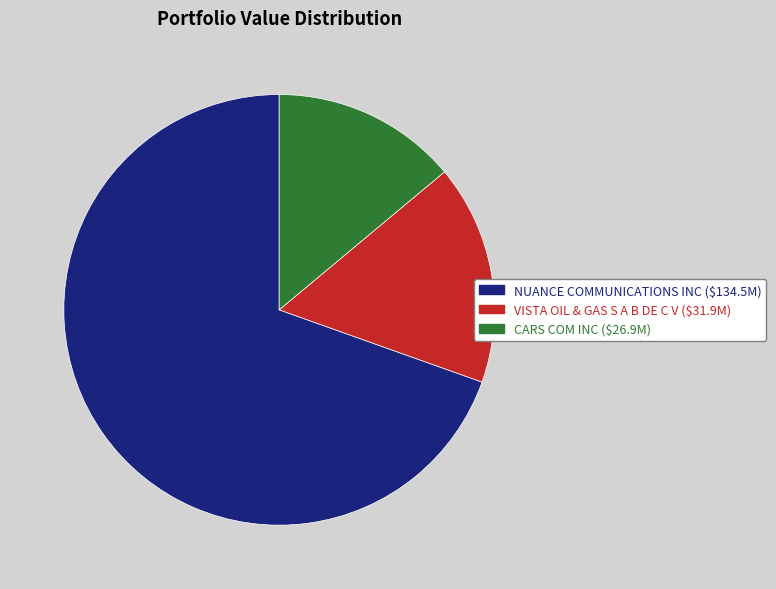

What is the ratio of the value at NUANCE COMMUNICATIONS INC to the value at VISTA OIL & GAS S A B DE C V?

4.2